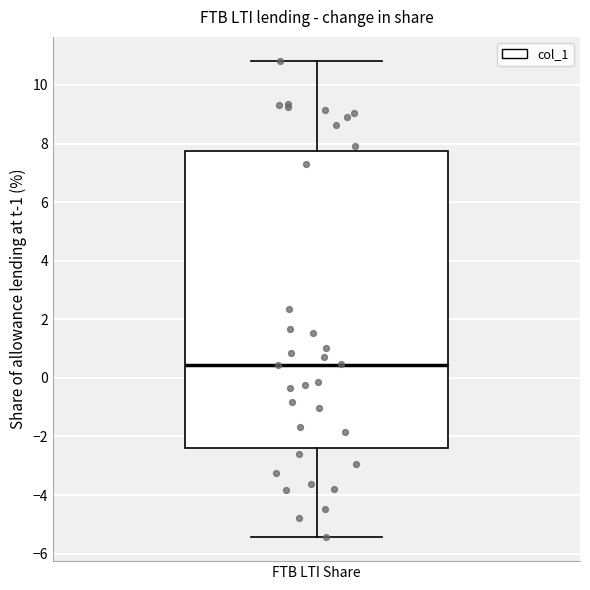

Where does the median line of the box for FTB LTI Share sit on the y-axis? The values are not printed on the chart, so give them approximately, as read against the axis.

0.4